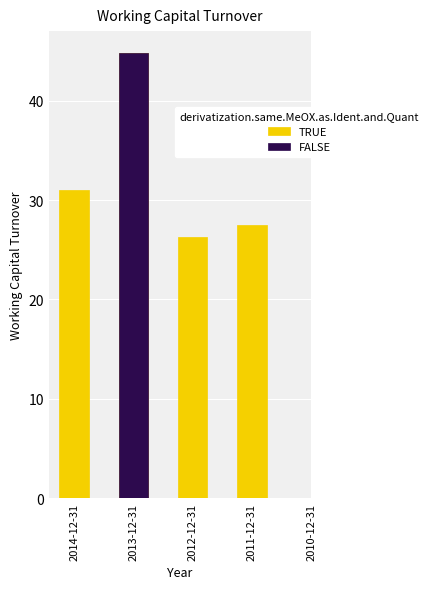

How many bars are there in total?

4